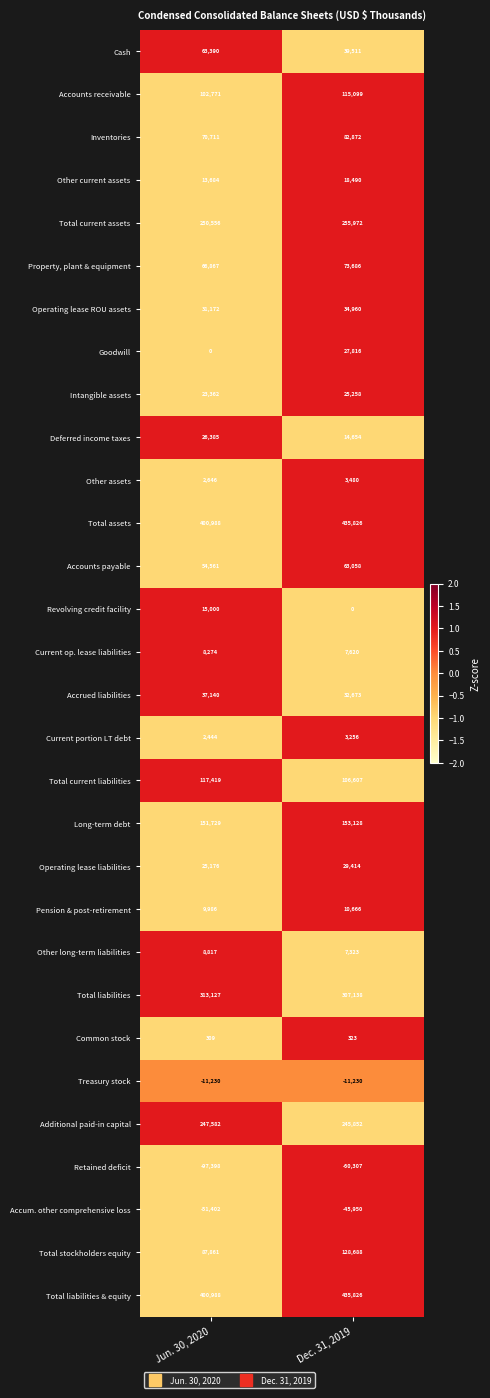

Is the value of Other long-term liabilities at Jun. 30, 2020 greater than the value of Total current assets at Jun. 30, 2020?

No